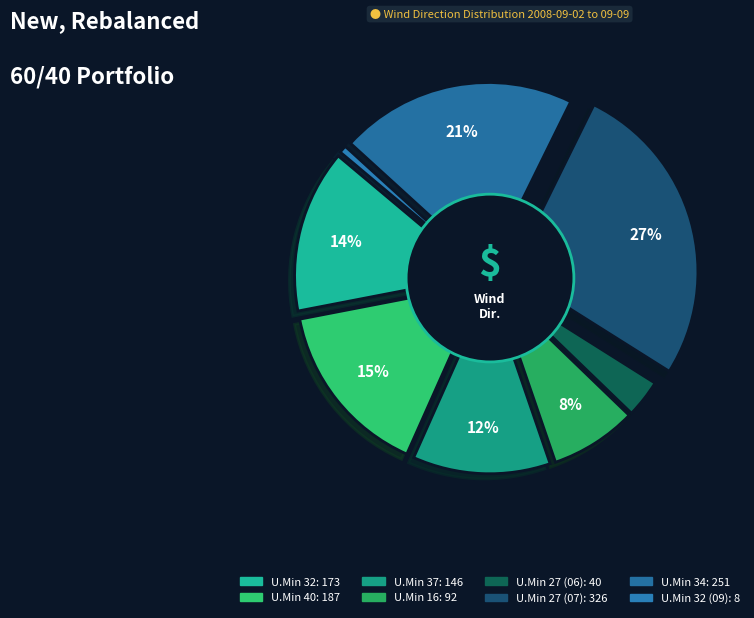

Do 32% and 37% together represent more than half of the pie?

No